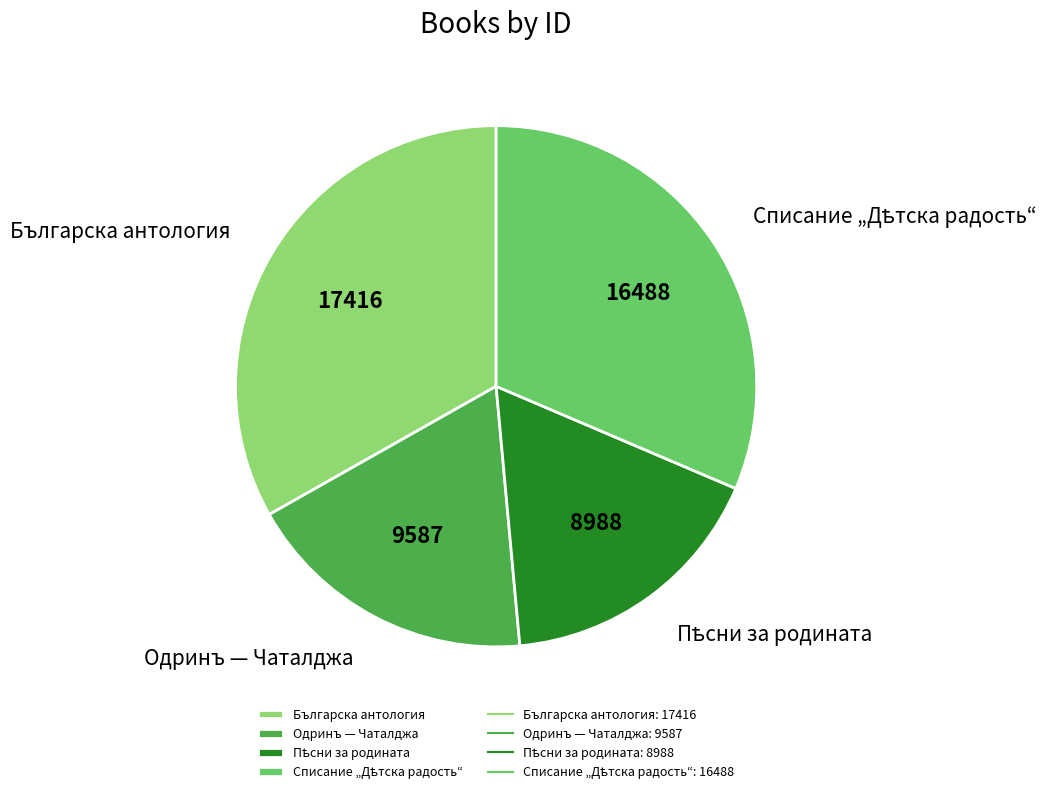

What is the largest slice in the pie chart?

Българска антология